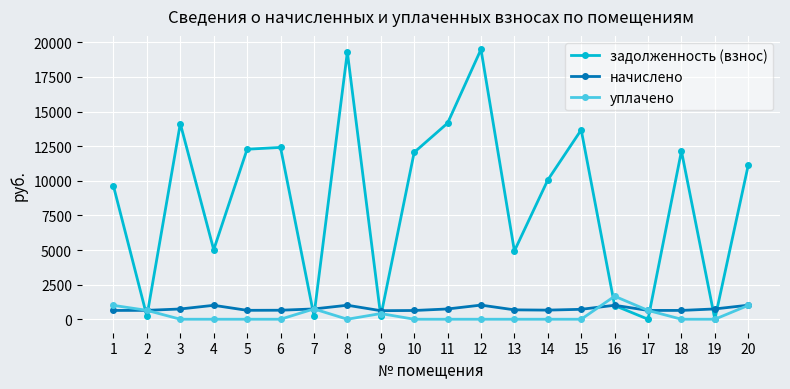

Count the number of categories in the chart.

20